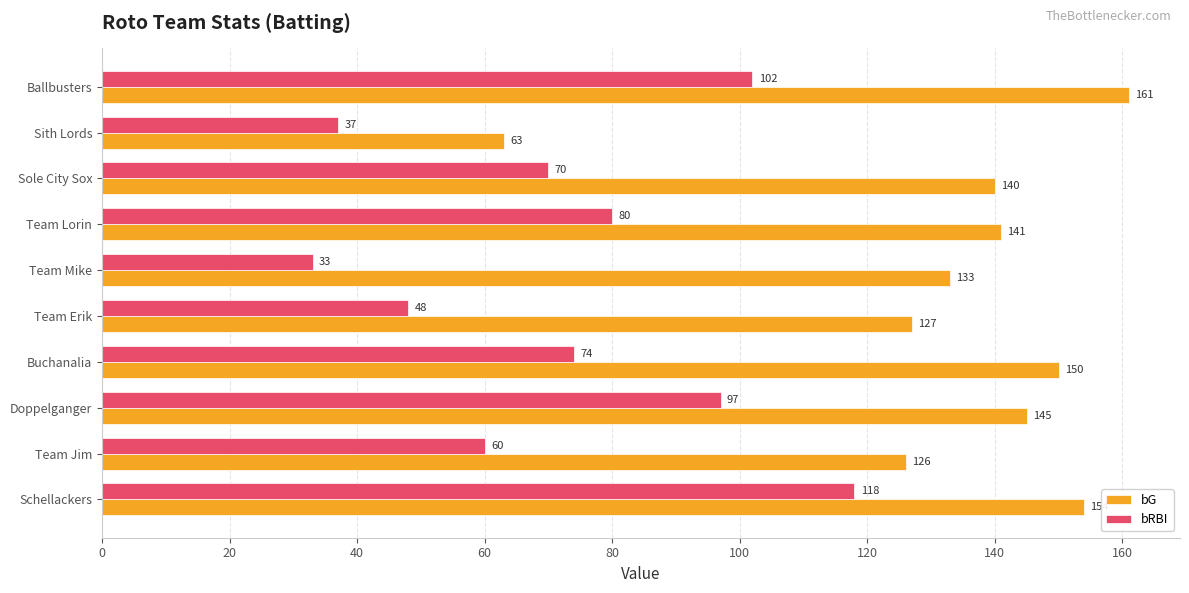

At how many categories does at least one series exceed 44?

10